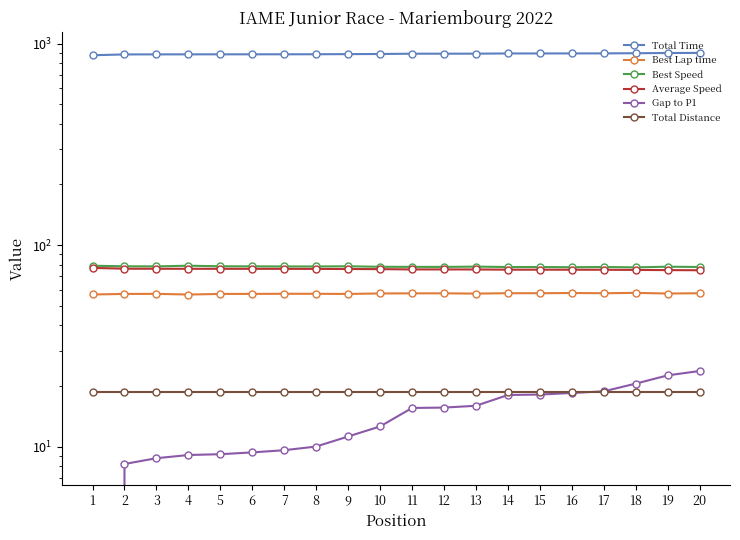

Is this an area chart (filled region under the line)?

No